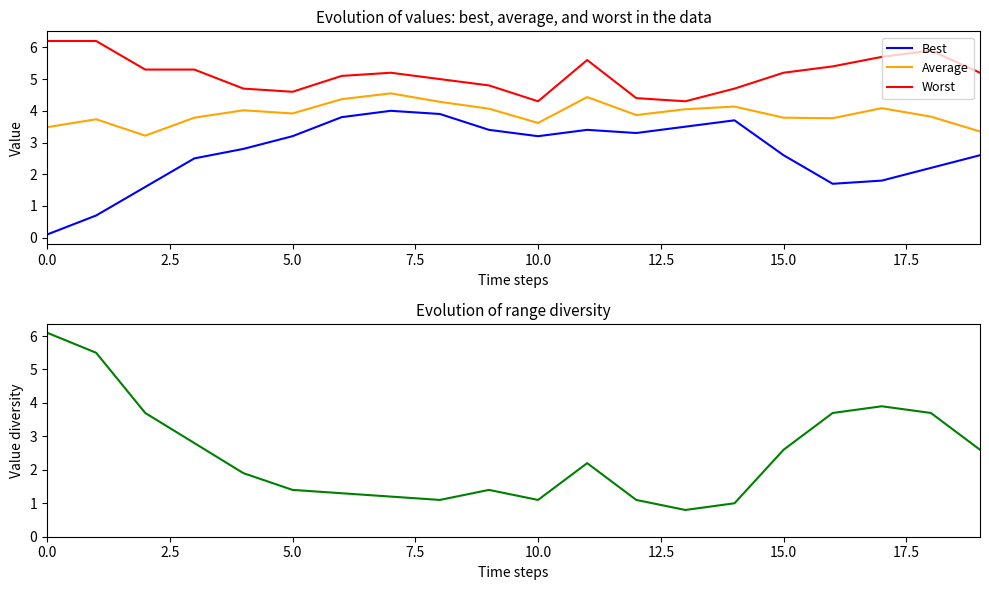

Which series has the largest total across all categories?

Worst